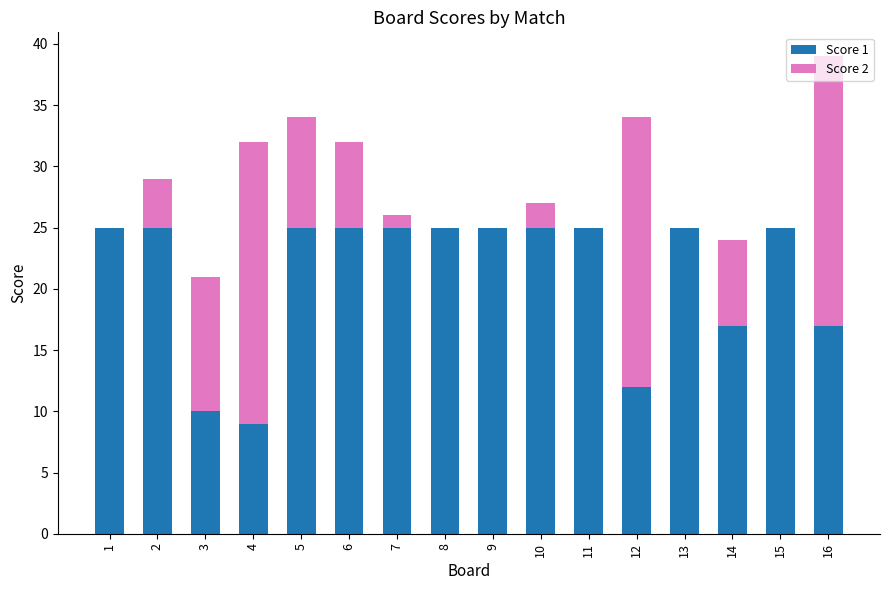

The Score 1 series shows 25 at 7. True or false?

True